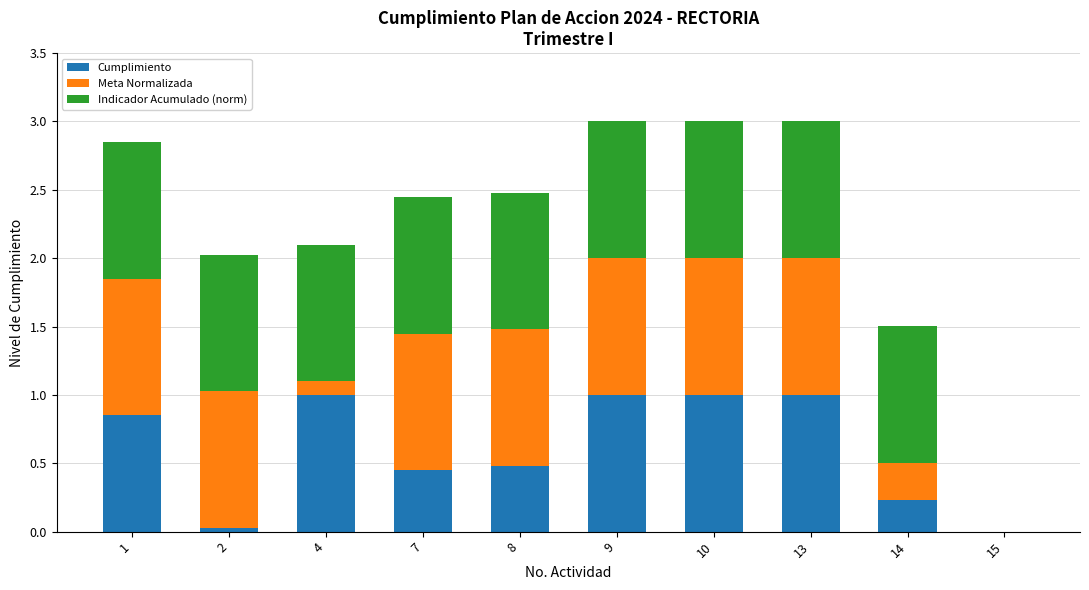

What is the total value across all series at 4?

2.1